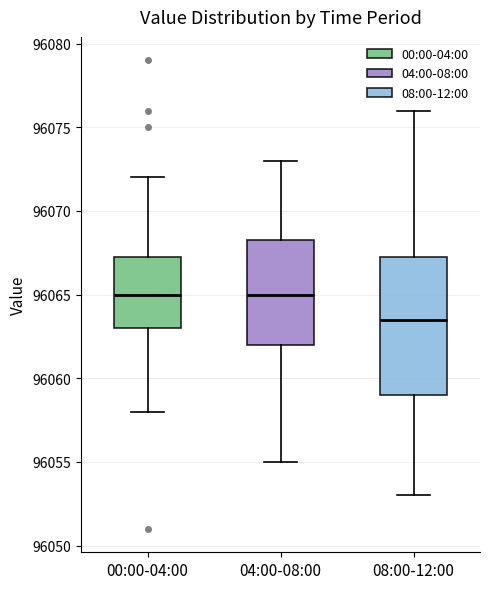

Reading left to right, read every box against the y-axis: the position of its median line, the range the box covers, and the ends of its whiskers. The values are not printed on the chart, so give them approximately, as read against the axis.

00:00-04:00: median 96065.0, box 96063.0 to 96067.5, whiskers 96058.0 to 96072.0
04:00-08:00: median 96065.0, box 96062.0 to 96068.5, whiskers 96055.0 to 96073.0
08:00-12:00: median 96063.5, box 96059.0 to 96067.5, whiskers 96053.0 to 96076.0